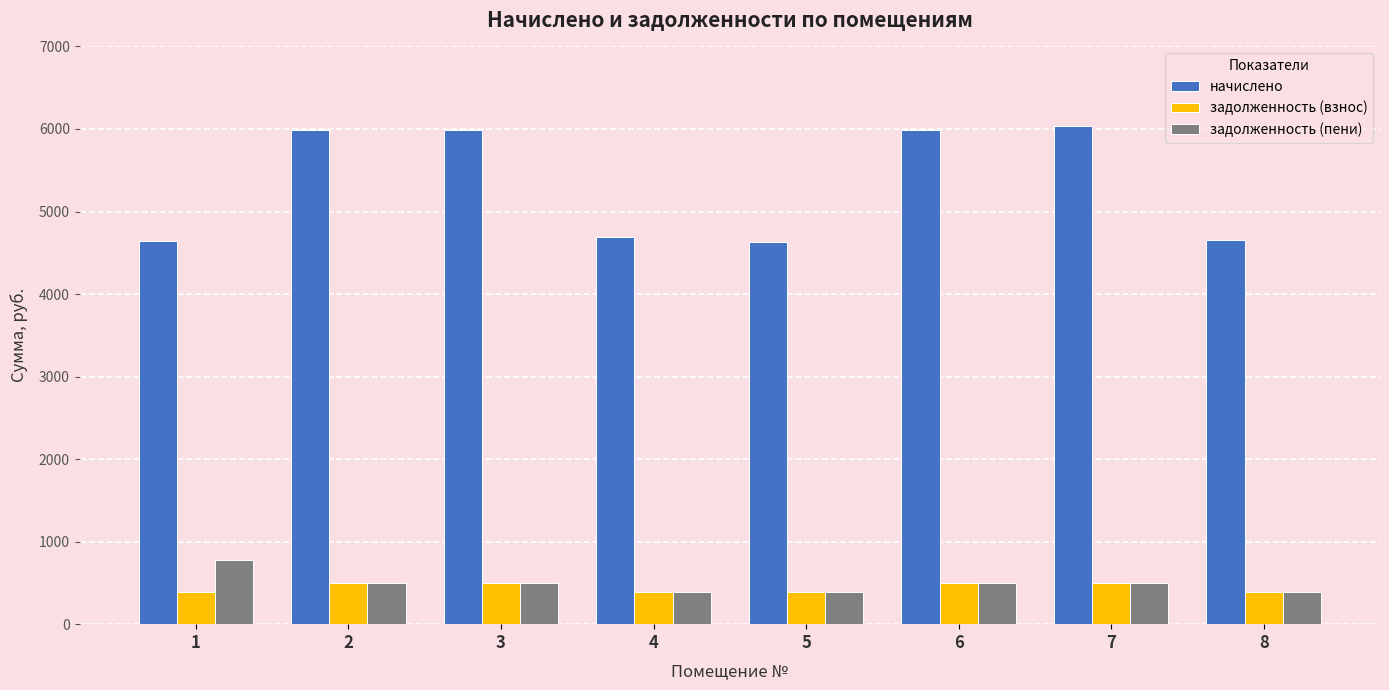

List the series in order of their peak value, lowest first.

задолженность (взнос), задолженность (пени), начислено